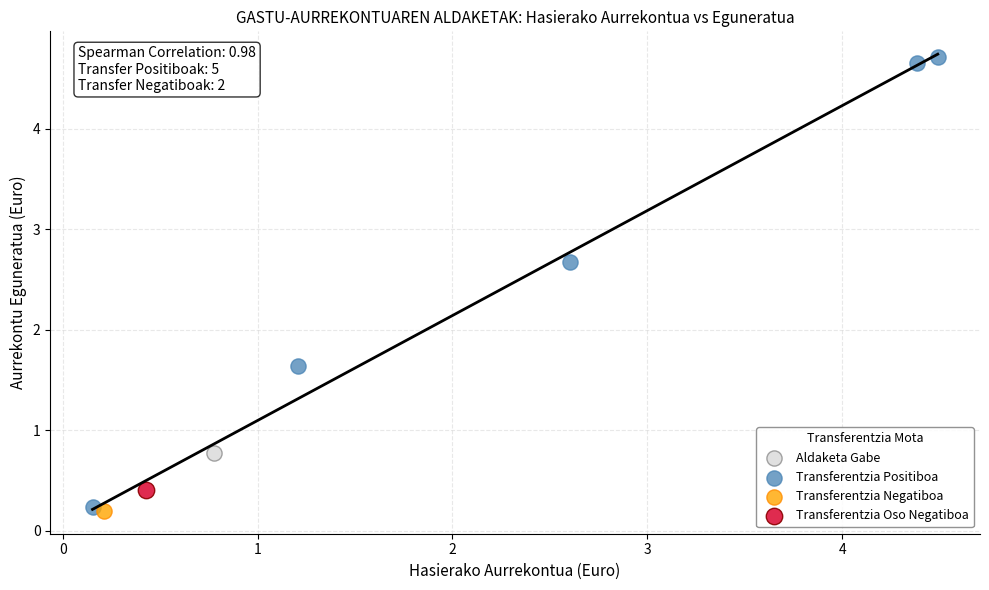

What are all the series names shown in the legend?

Aldaketa Gabe, Transferentzia Positiboa, Transferentzia Negatiboa, Transferentzia Oso Negatiboa